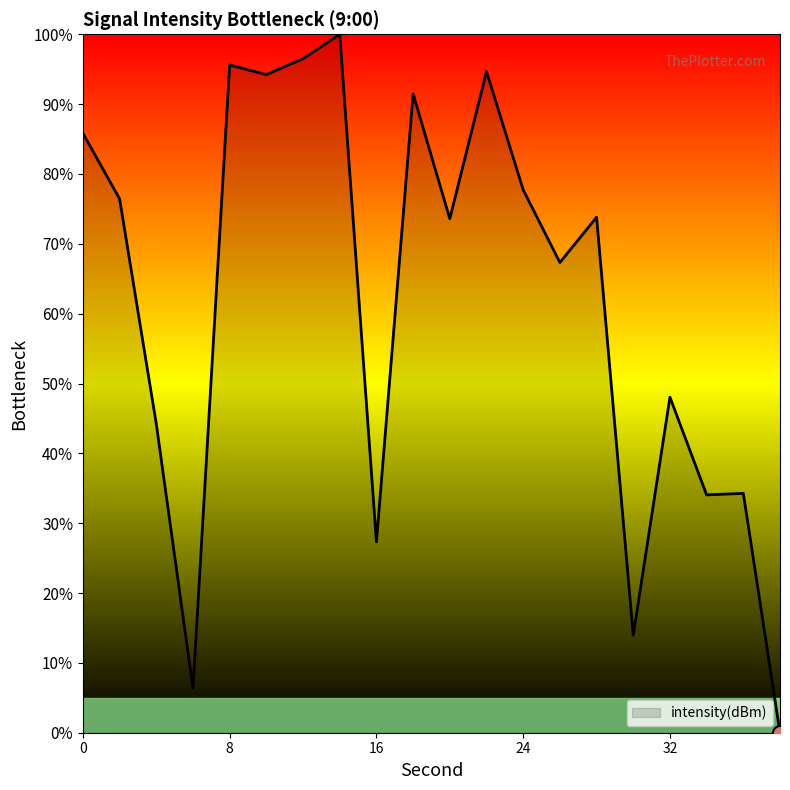

What is the difference between the maximum and minimum values?

100.0